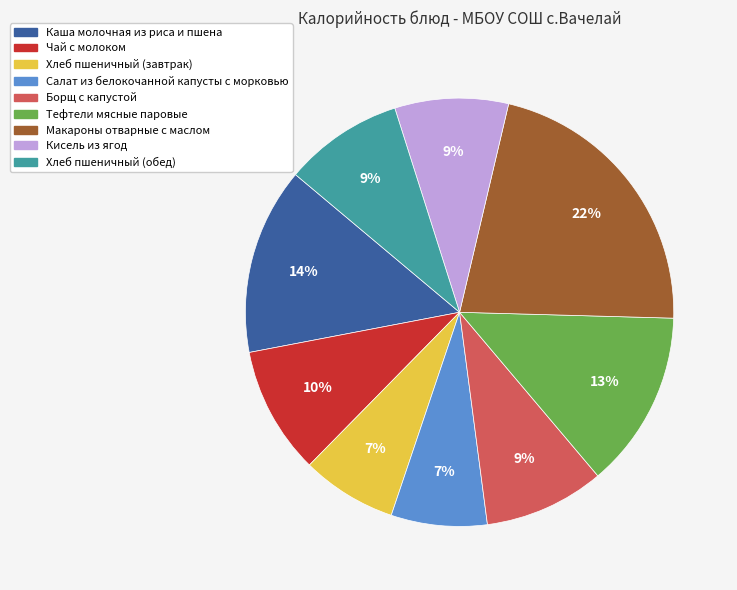

Which category has the biggest portion of the pie?

Макароны отварные с маслом